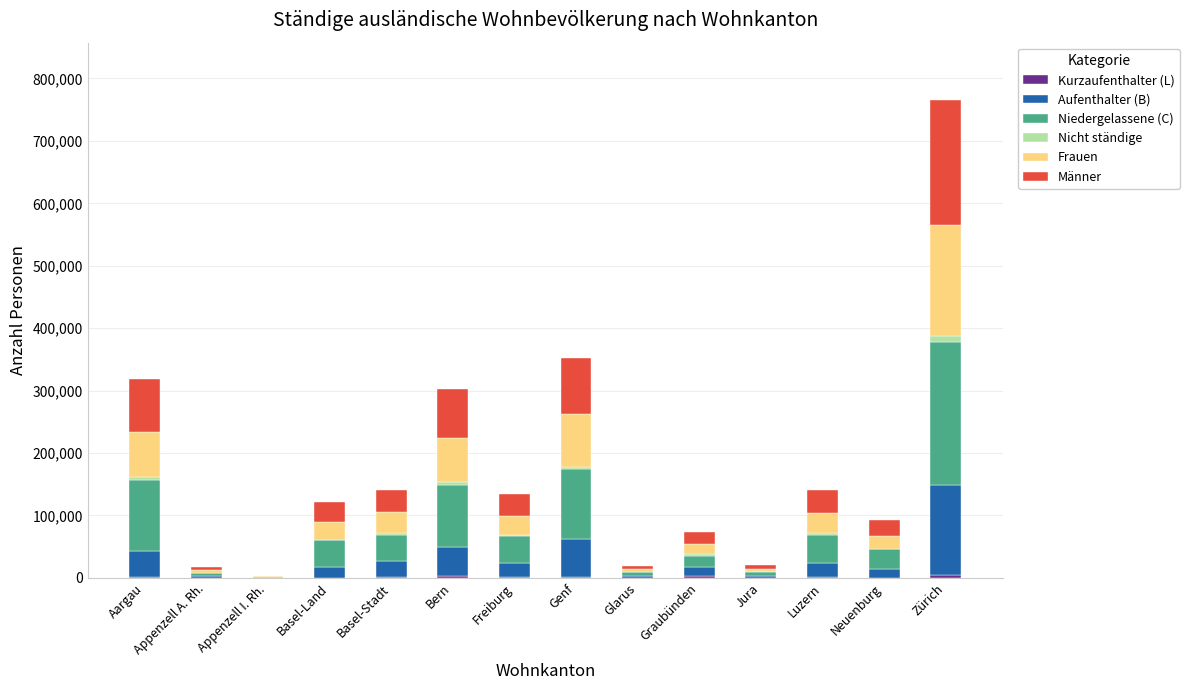

At which category is the sum across all series the highest?

Zürich